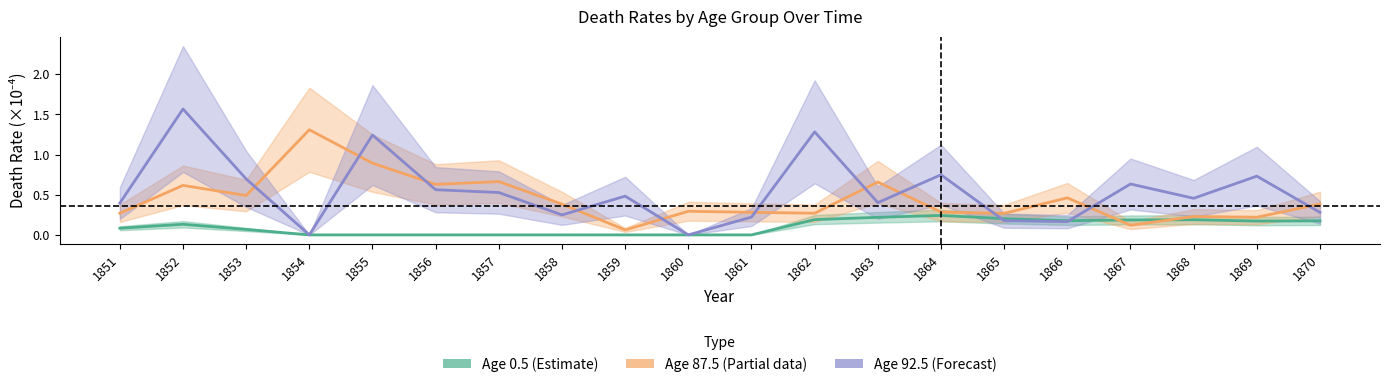

Does the chart have visible grid lines?

No